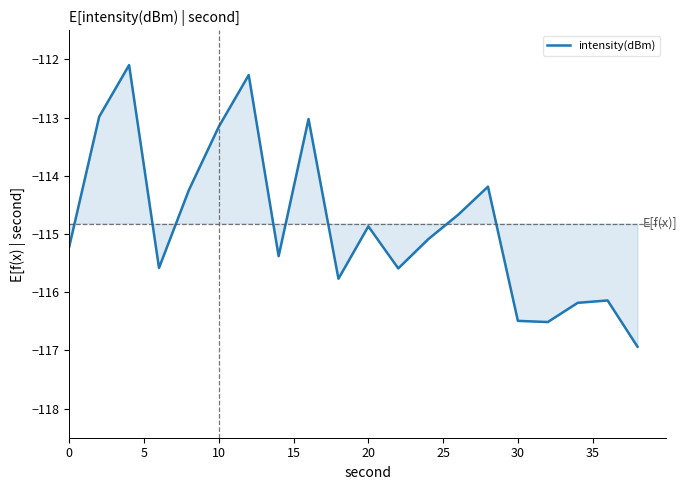

What is the greatest value displayed?

-112.1